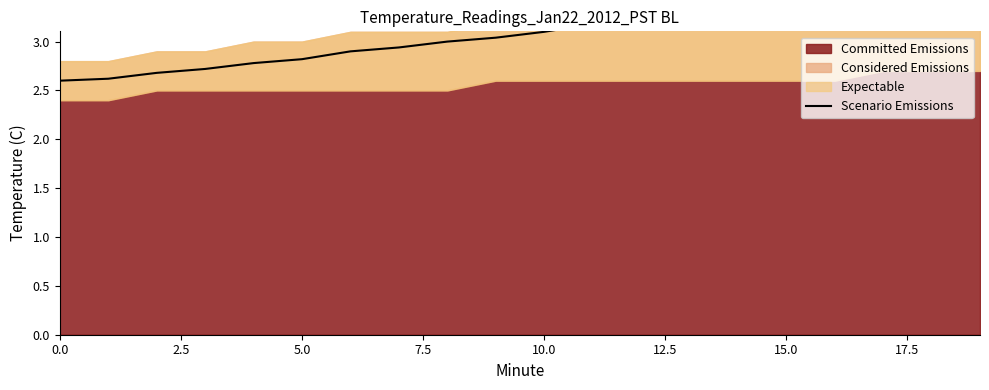

What is the change in value from 13 to 17?

+0.1